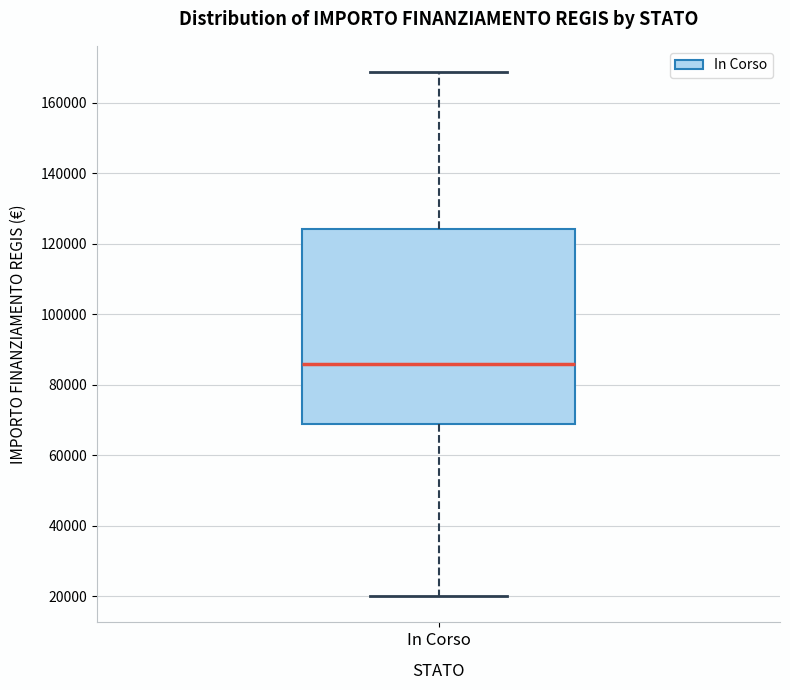

Transcribe this box plot: give where the median line is, the range the box spans, and where the two whiskers end, as read against the y-axis. The values are not printed on the chart, so give them approximately, as read against the axis.

median 86000, box 68000 to 124000, whiskers 20000 to 168000